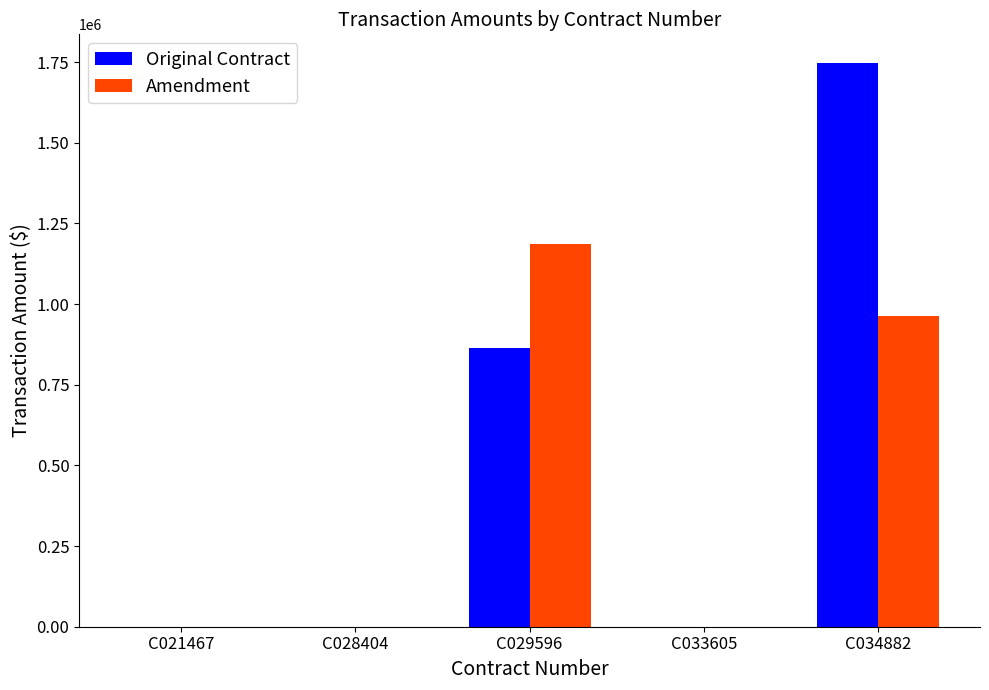

What is the average value of the Amendment series?

430084